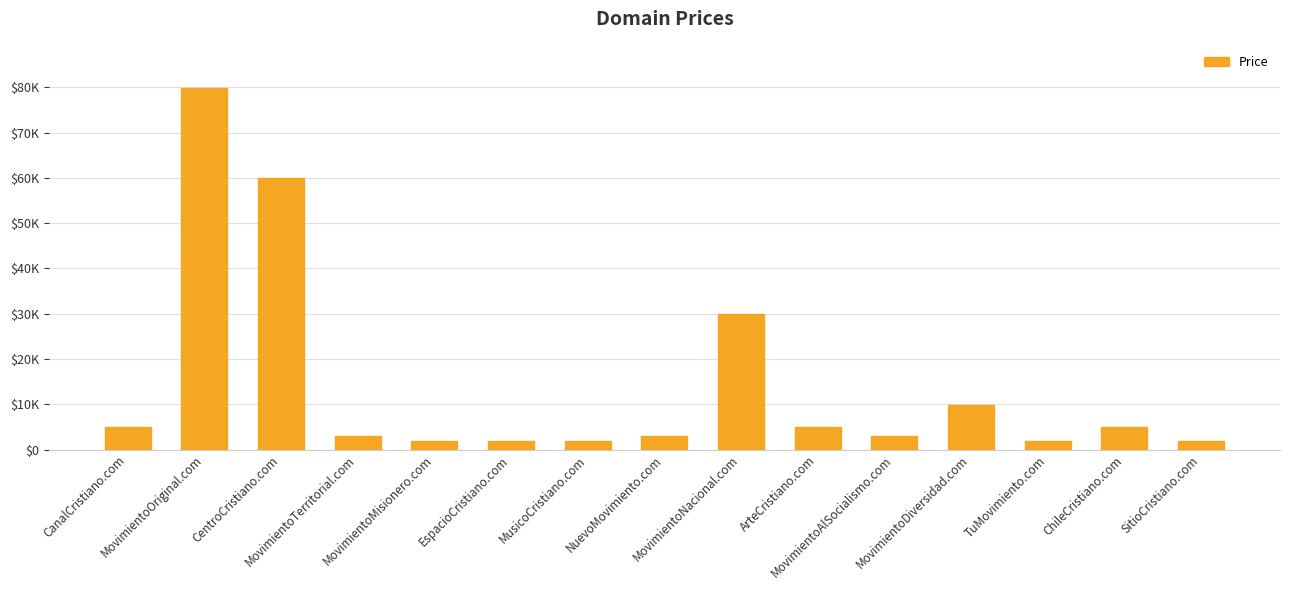

True or false: the data shows 4935 at MovimientoDiversidad.com.

False